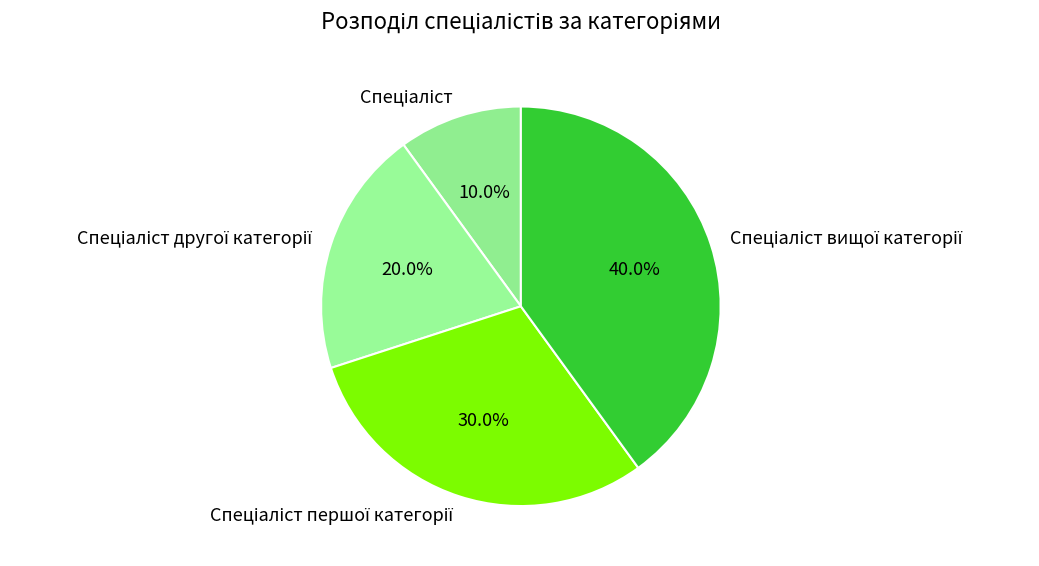

Does any single category account for the majority?

No